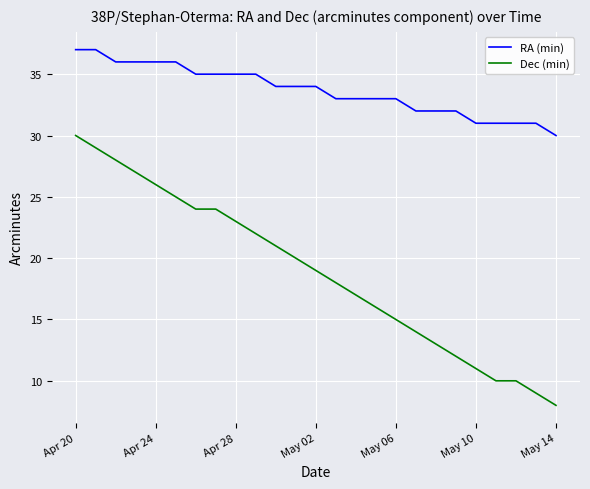

What is the maximum value shown in the chart?

37